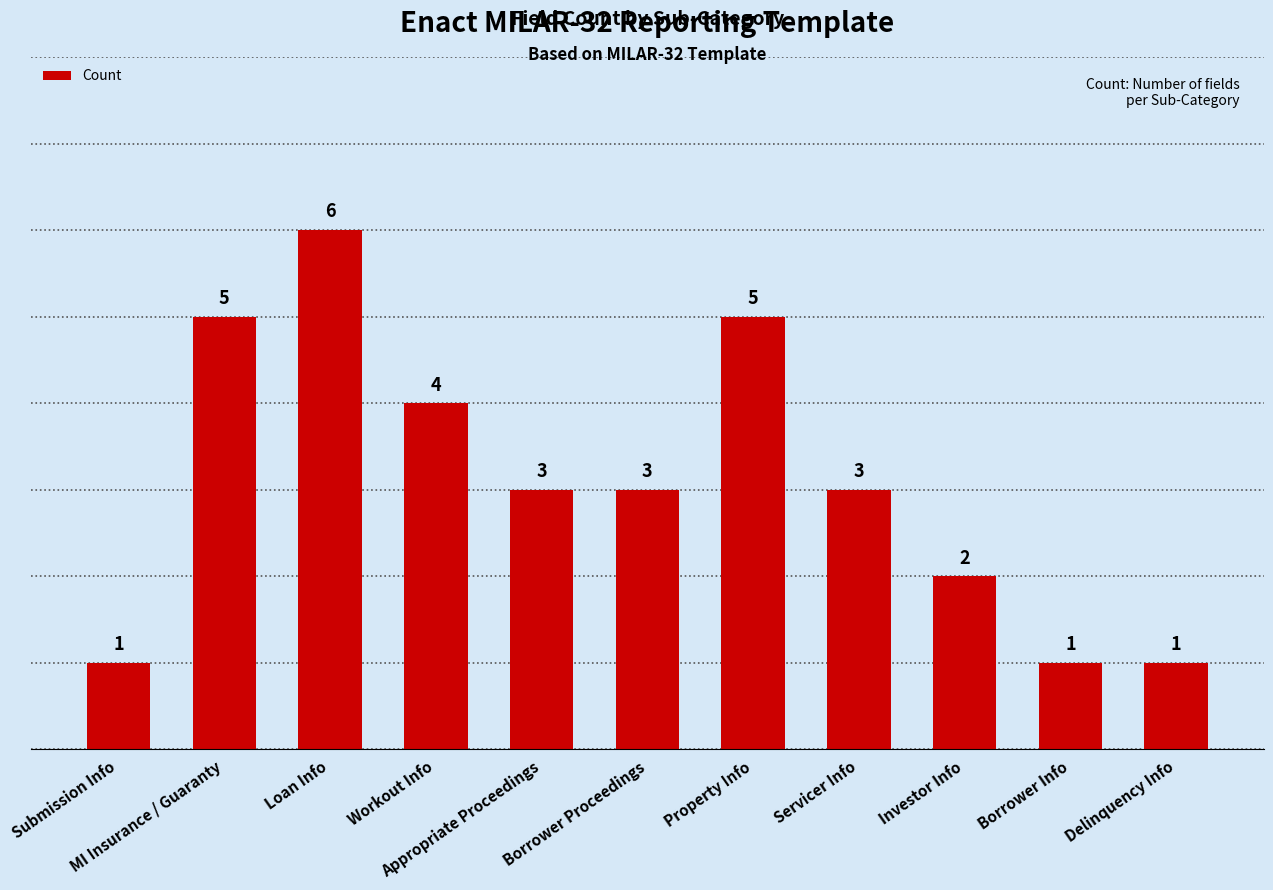

What is the average value?

3